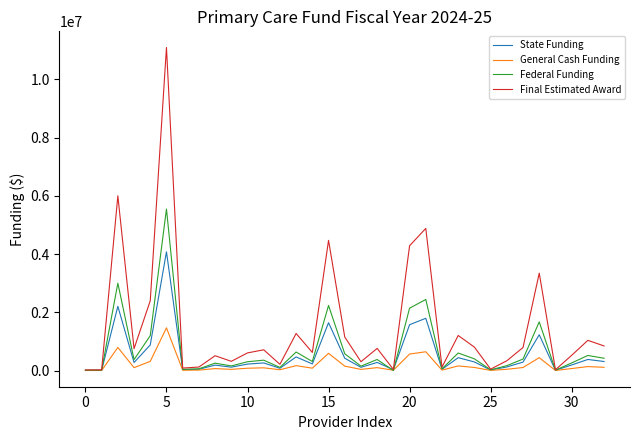

What are all the series names shown in the legend?

State Funding, General Cash Funding, Federal Funding, Final Estimated Award